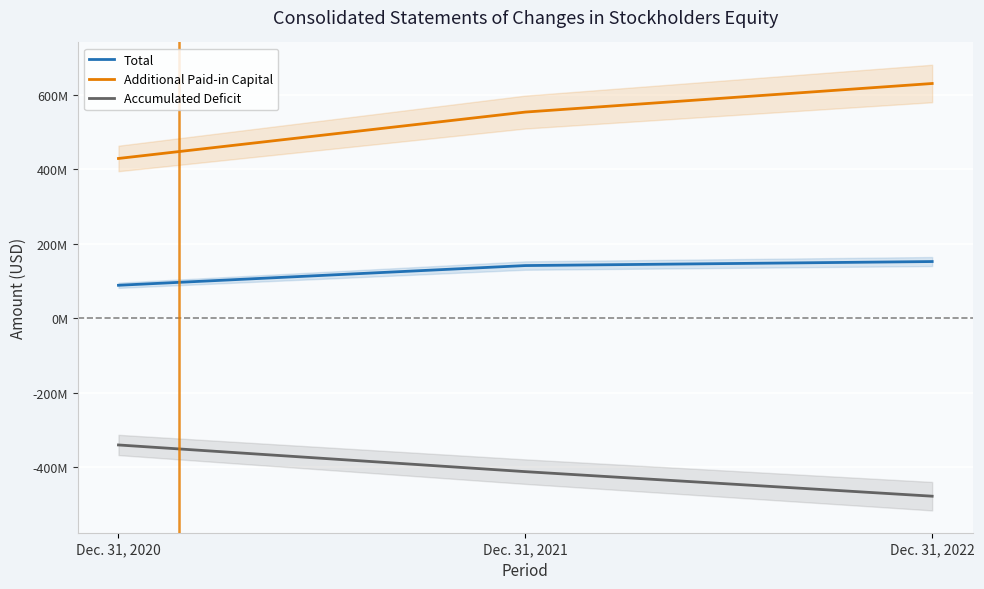

How many values in the Total series are below 141172566?

1